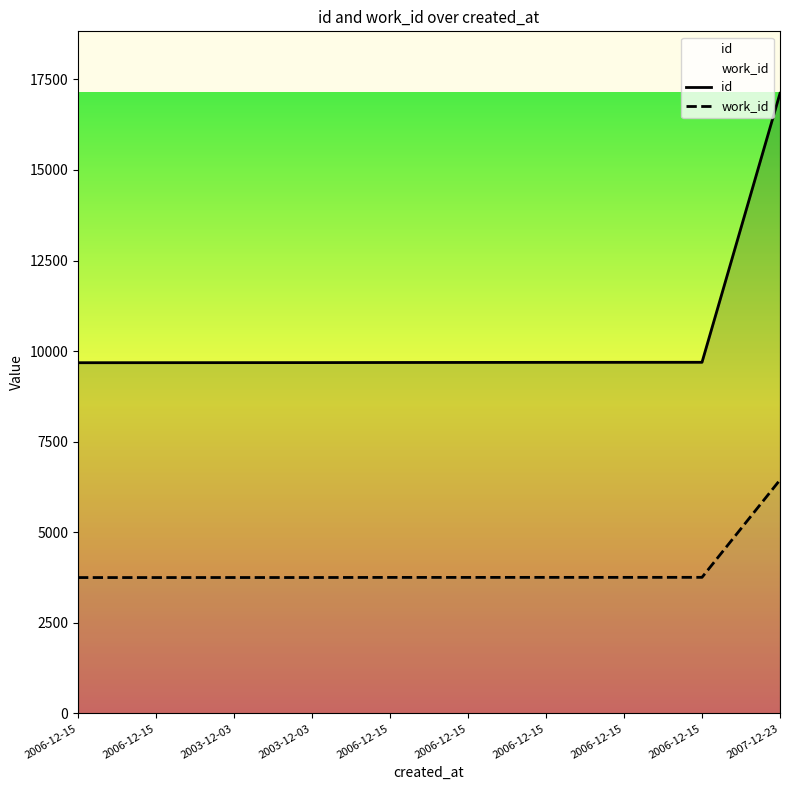

What is the difference between the second highest and minimum values in the work_id series?

6